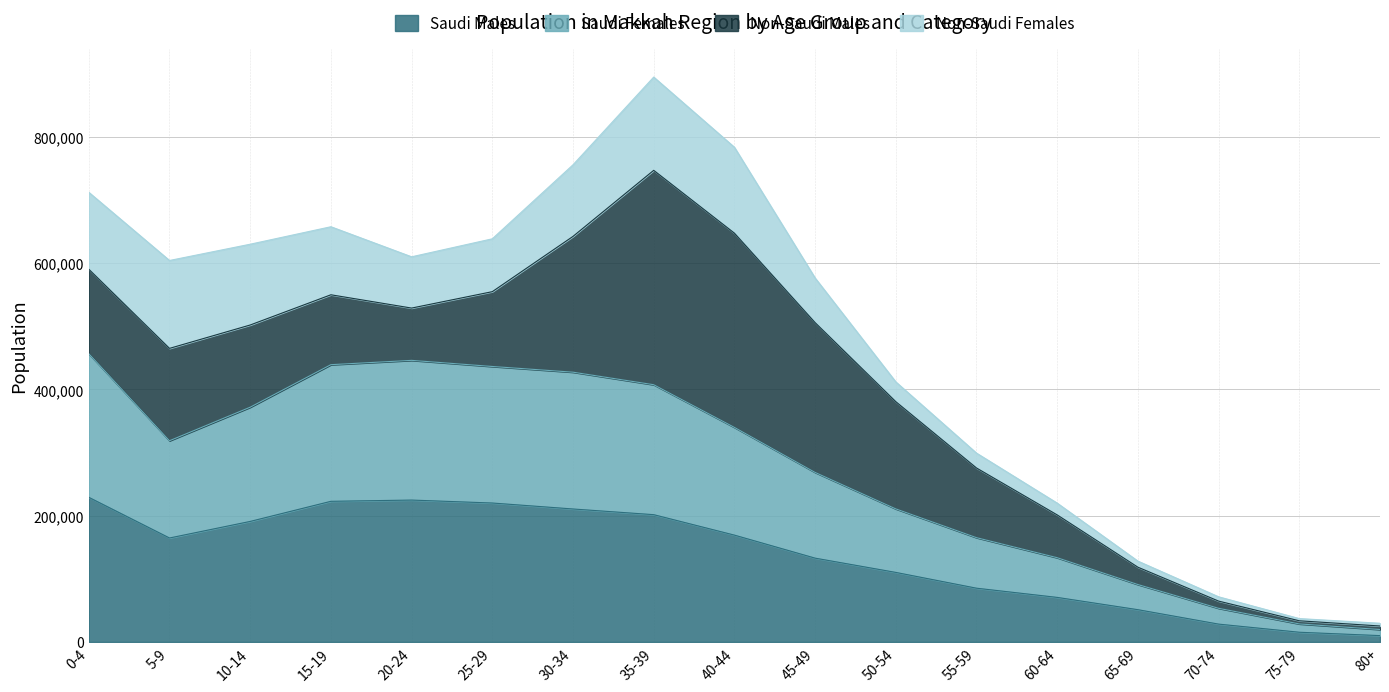

At which label is Saudi Males closest to 119536?

50-54